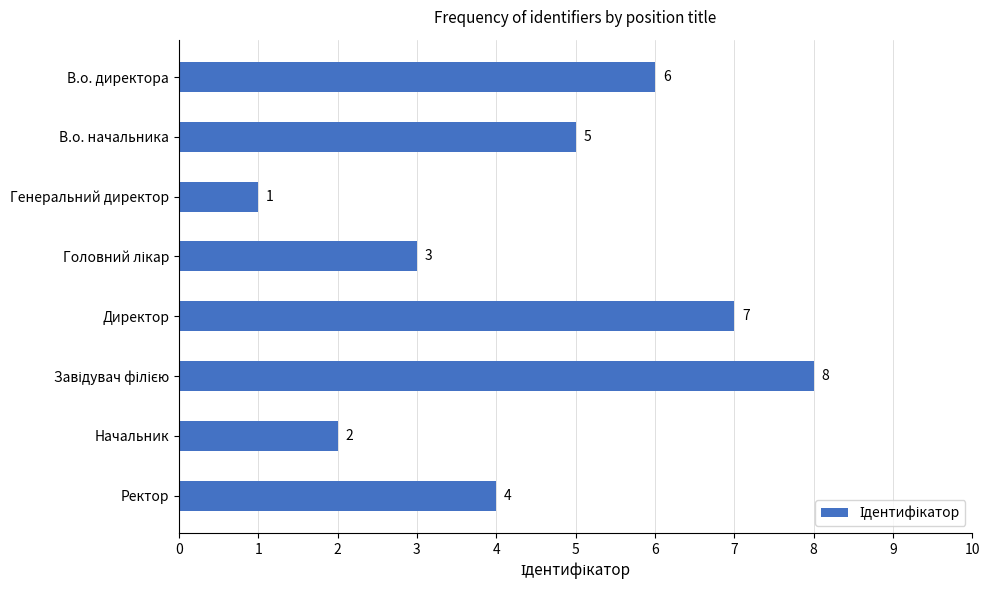

What is the value of the 6th bar from the top?

8